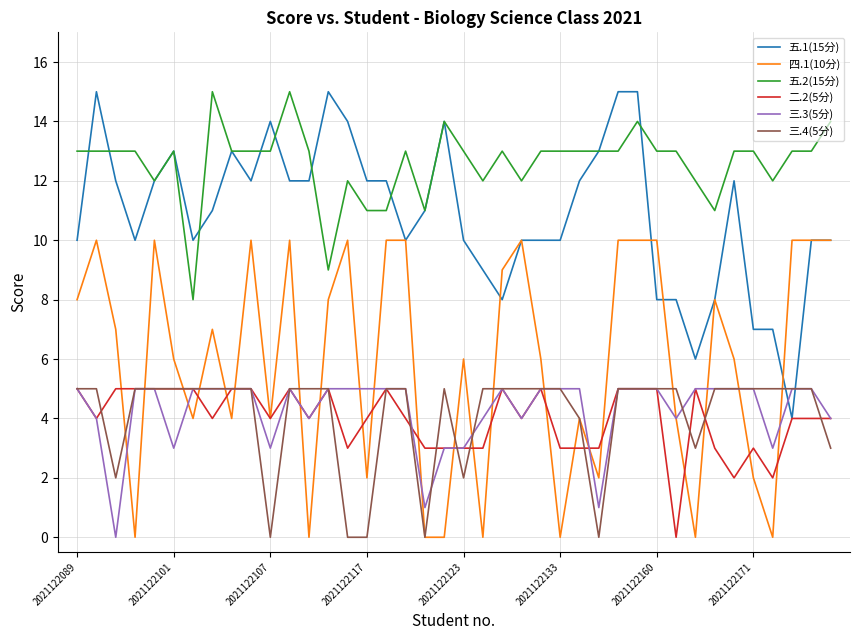

What is the difference between the maximum and minimum values in the 三.4(5分) series?

5